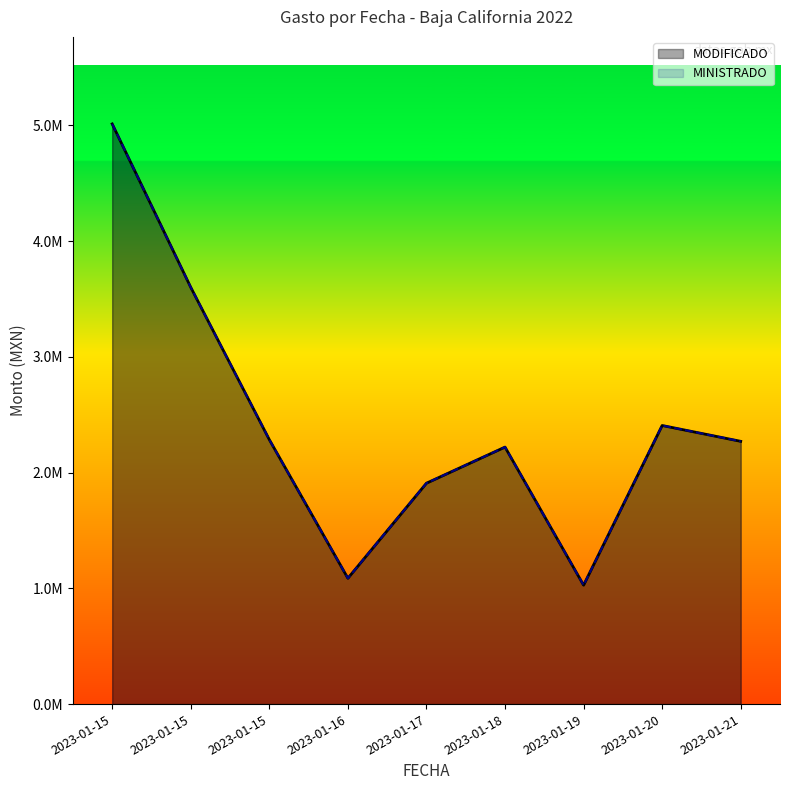

Rank the series by their maximum value, from highest to lowest.

MODIFICADO, MINISTRADO